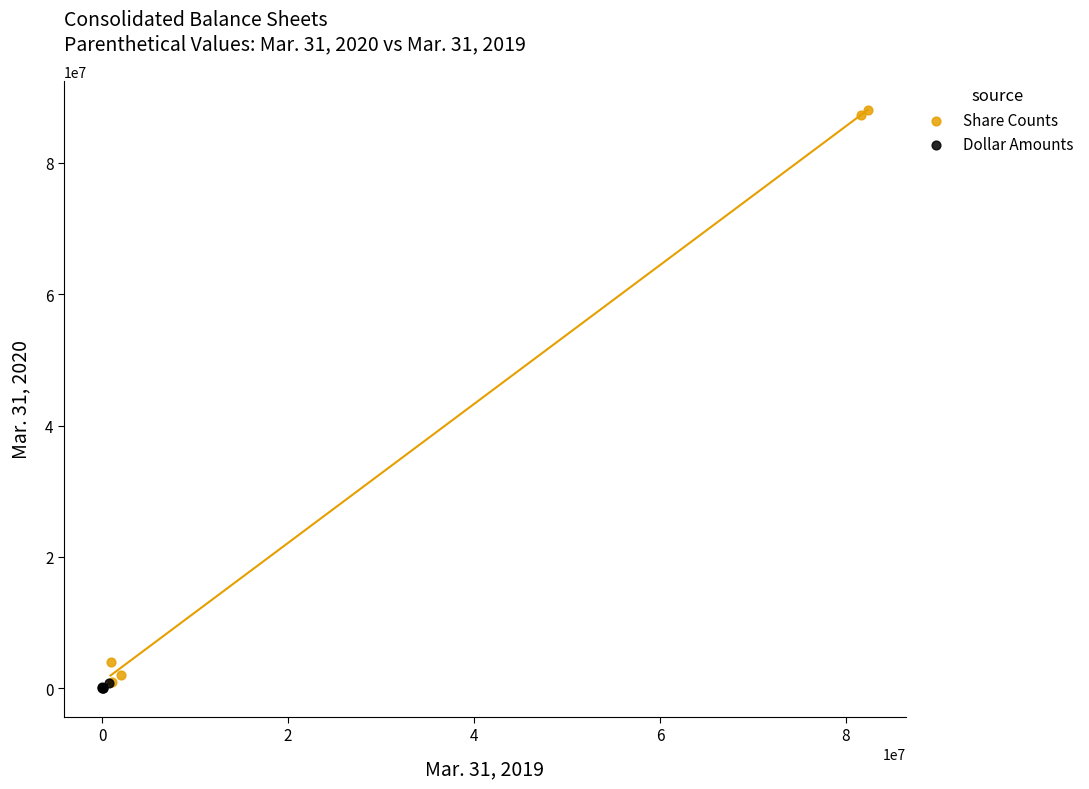

What are all the series names shown in the legend?

Share Counts, Dollar Amounts